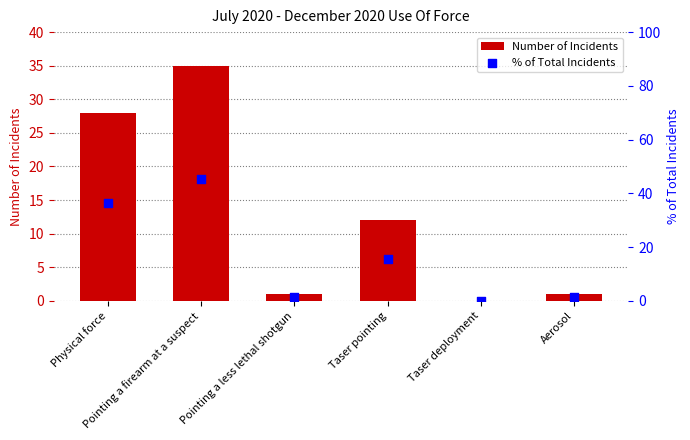

What is the total value across all series at Pointing a firearm at a suspect?

80.5